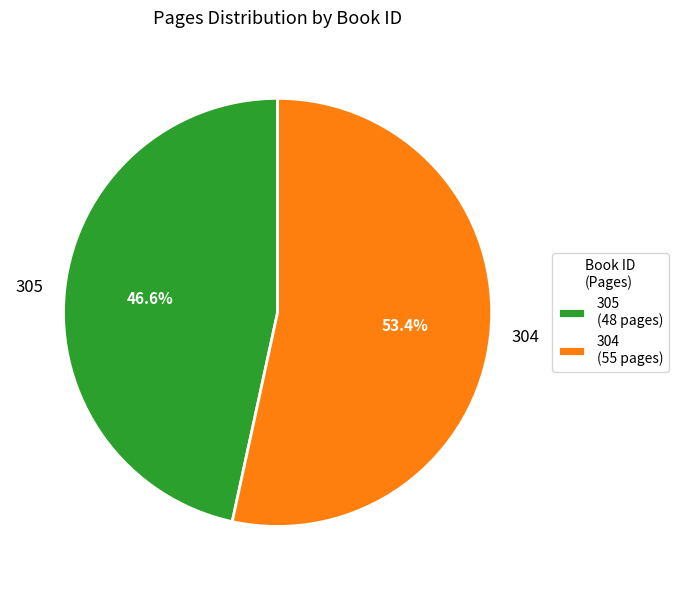

How many slices are in this pie chart?

2